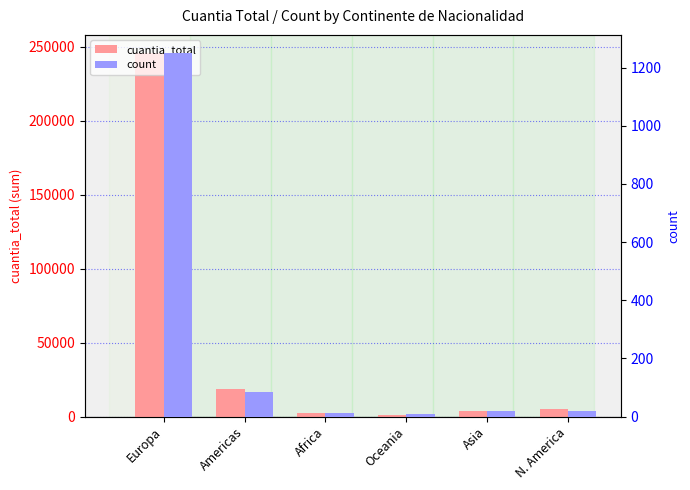

At how many categories does at least one series exceed 28746?

1